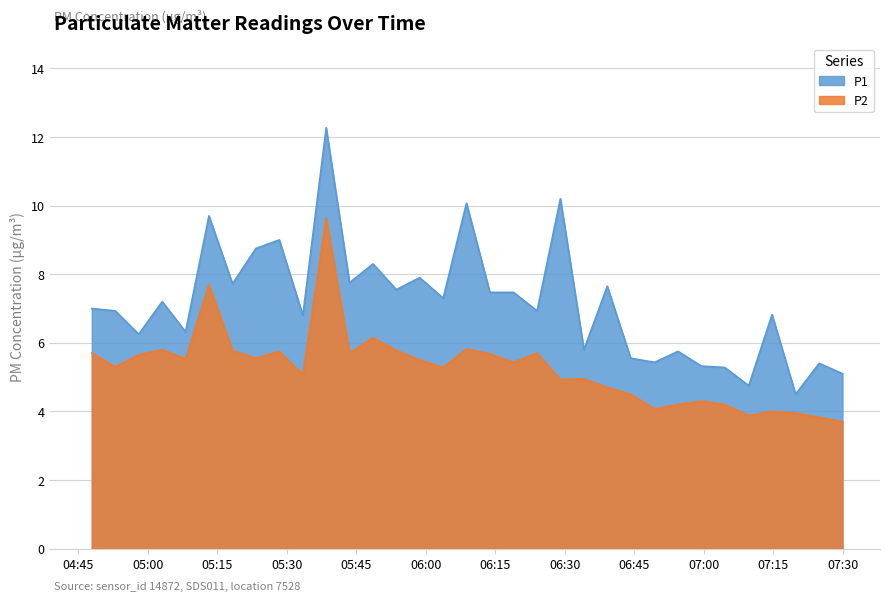

True or false: P1 and P2 cross at least once.

False